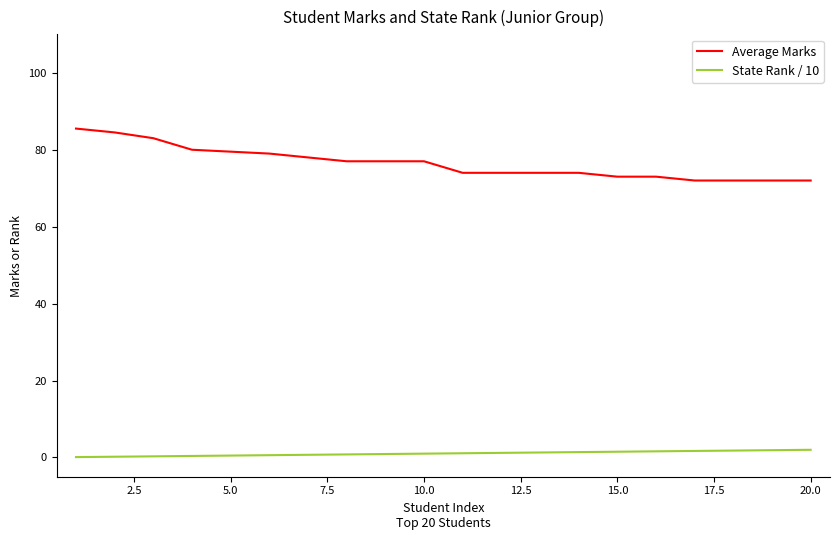

Rank the series by their maximum value, from highest to lowest.

Average Marks, State Rank / 10